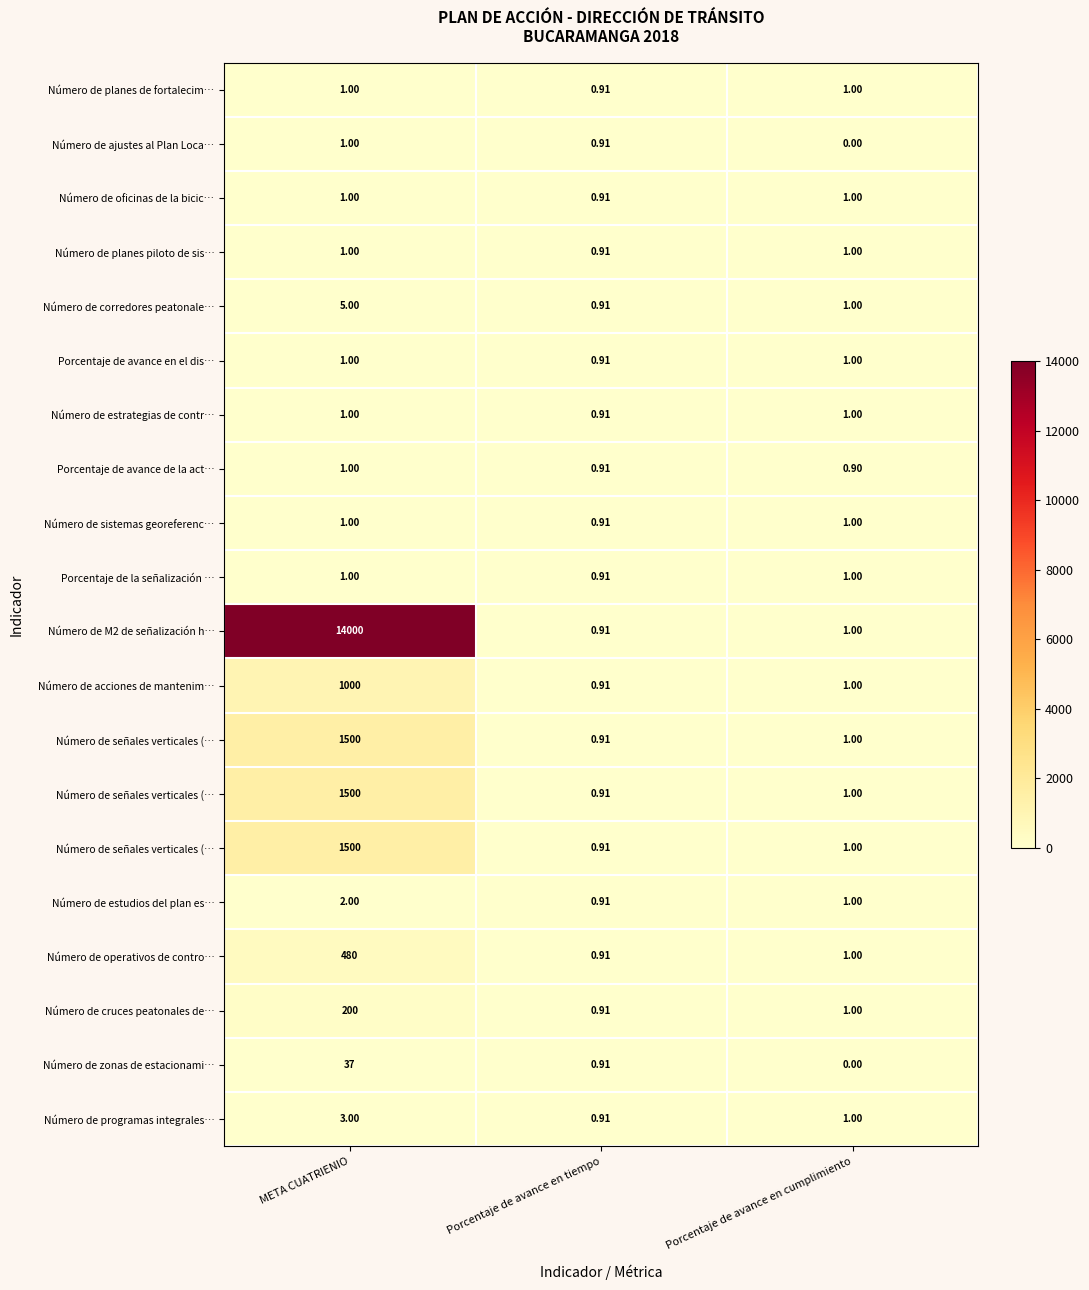

Which has a higher value, Porcentaje de avance en tiempo or Porcentaje de avance en cumplimiento?

Porcentaje de avance en cumplimiento